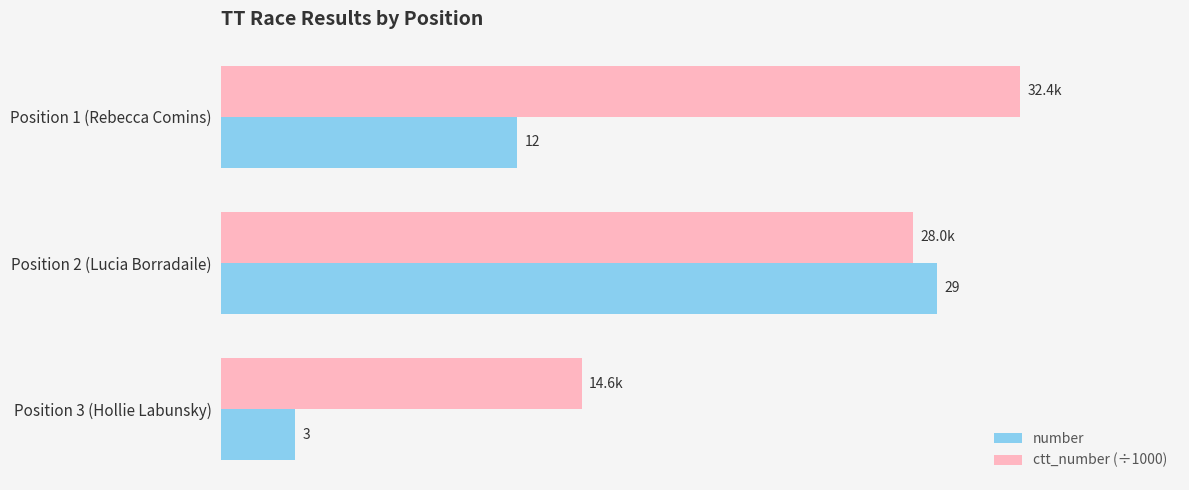

Is the value of number at Position 1 (Rebecca Comins) greater than the value of ctt_number (÷1000) at Position 3 (Hollie Labunsky)?

No